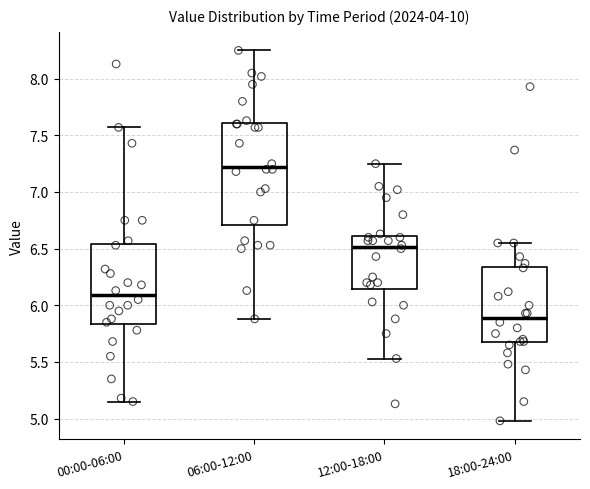

Reading left to right, transcribe this box plot: for each box, give where its median line is, the range the box spans, and where its two whiskers end, as read against the y-axis. The values are not printed on the chart, so give them approximately, as read against the axis.

00:00-06:00: median 6.10, box 5.85 to 6.55, whiskers 5.15 to 7.55
06:00-12:00: median 7.25, box 6.70 to 7.60, whiskers 5.90 to 8.25
12:00-18:00: median 6.50, box 6.15 to 6.60, whiskers 5.55 to 7.25
18:00-24:00: median 5.90, box 5.65 to 6.35, whiskers 5.00 to 6.55